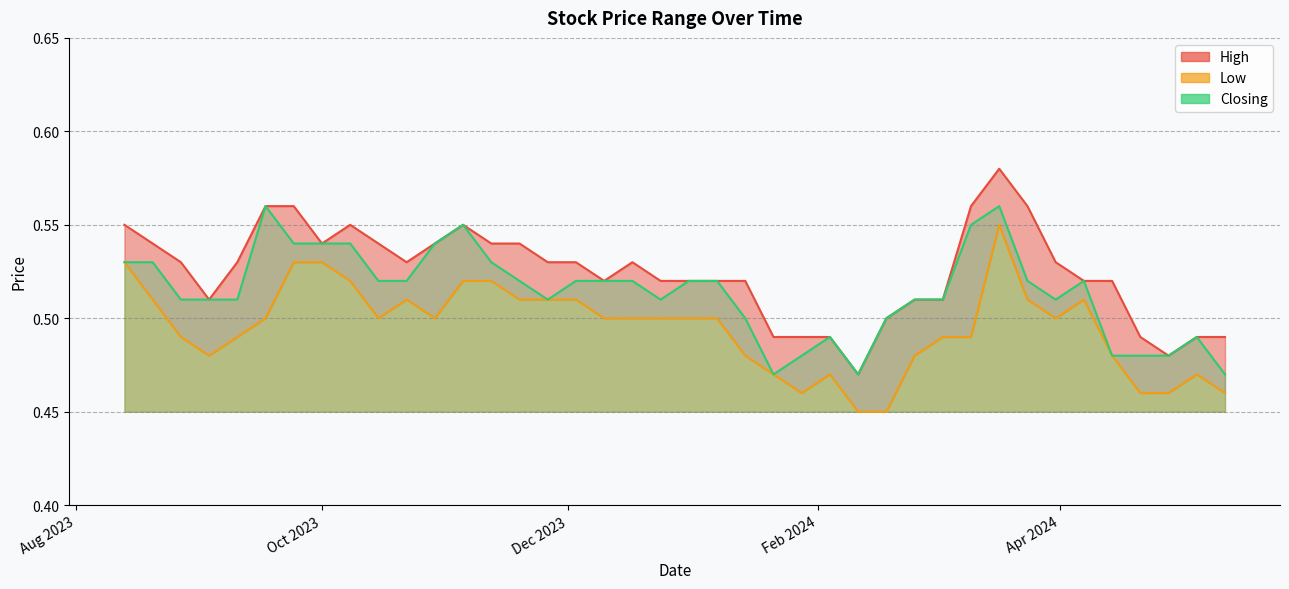

Which series has the largest total across all categories?

High